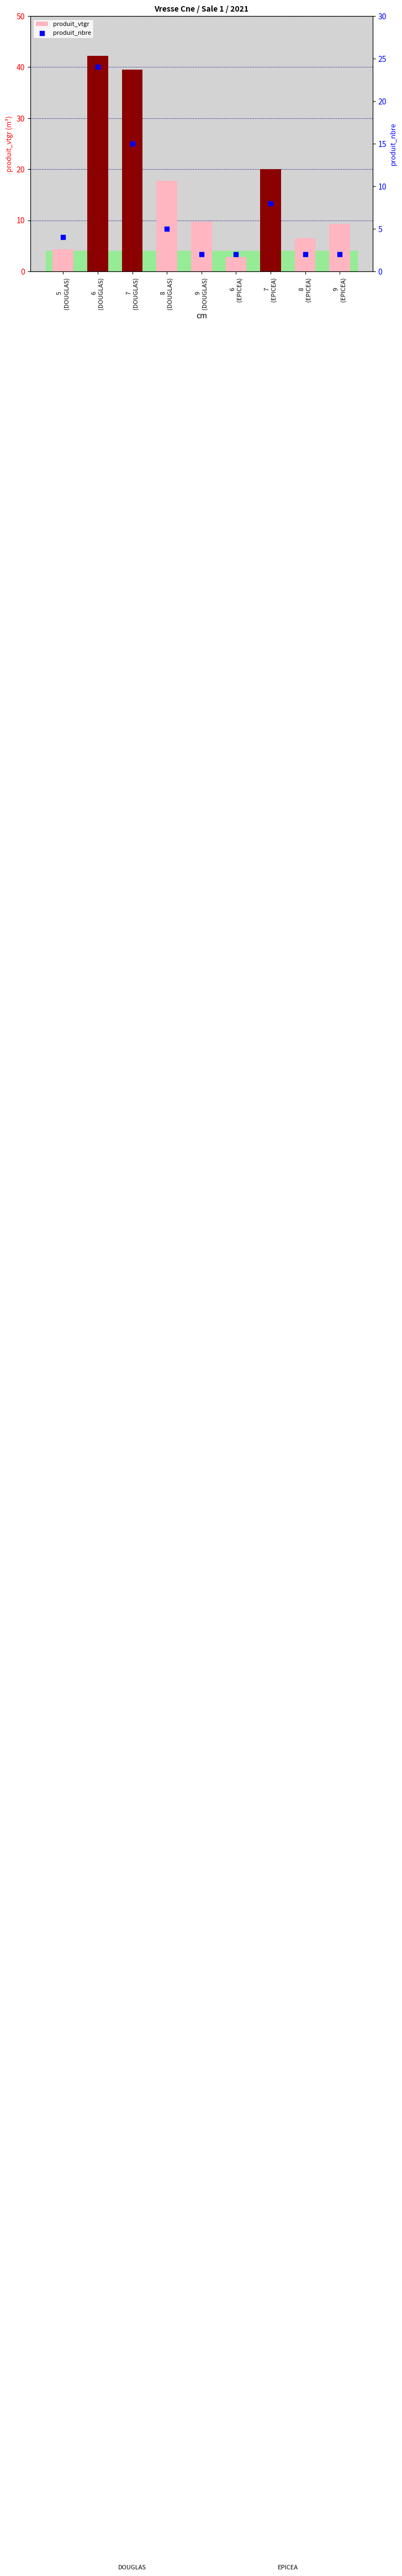

At how many categories does at least one series exceed 20?

3